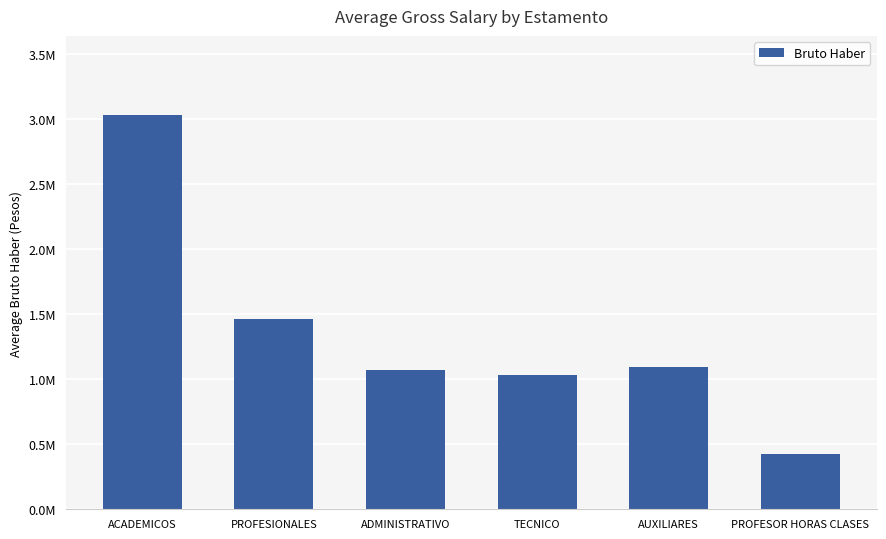

Does the chart contain any negative values?

No